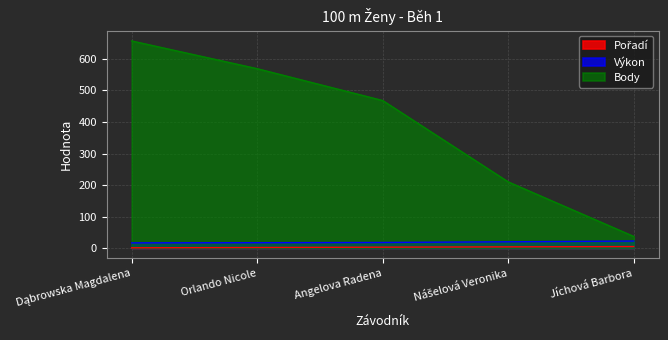

What is the sum of all Výkon values?

94.4